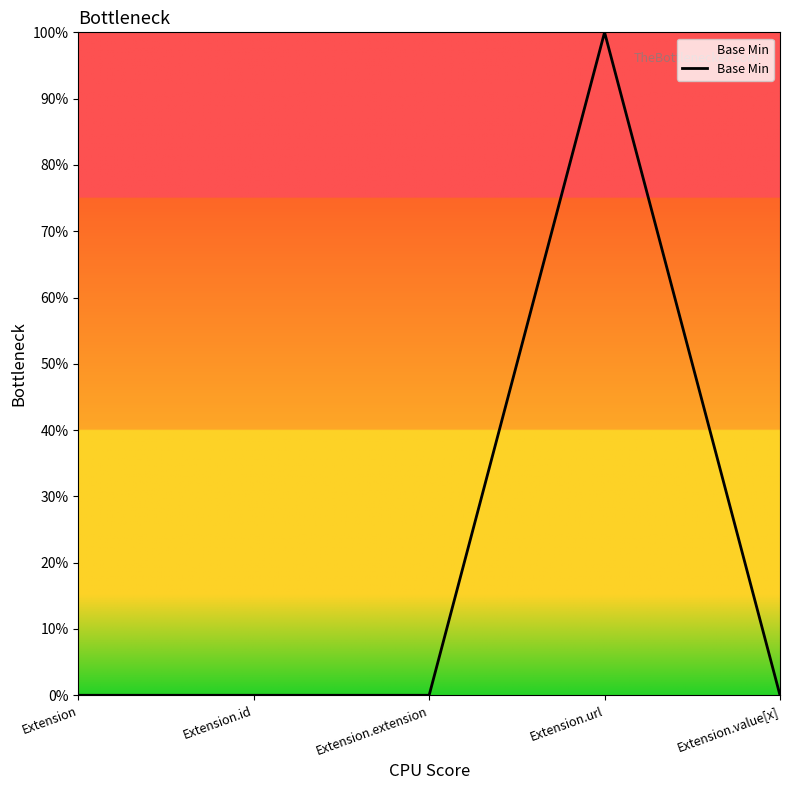

The value at Extension.value[x] is 0. True or false?

False